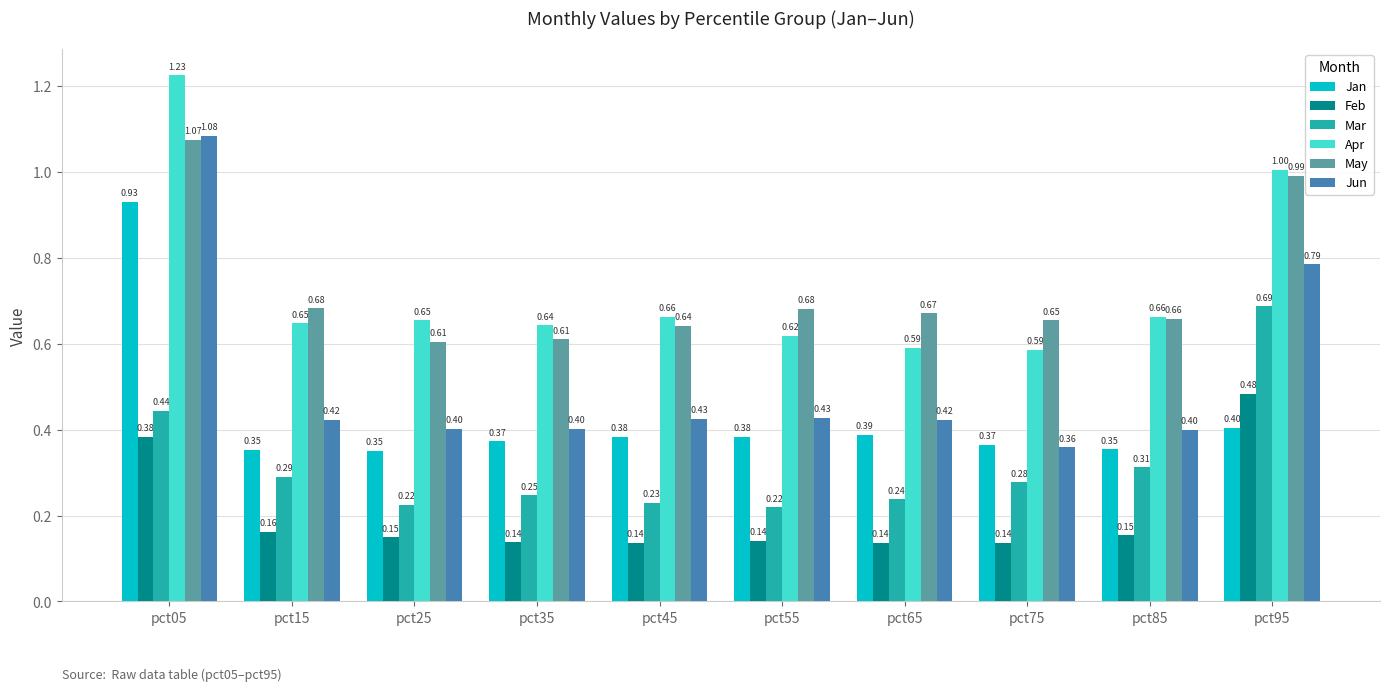

Rank the series by their maximum value, from highest to lowest.

Apr, Jun, May, Jan, Mar, Feb